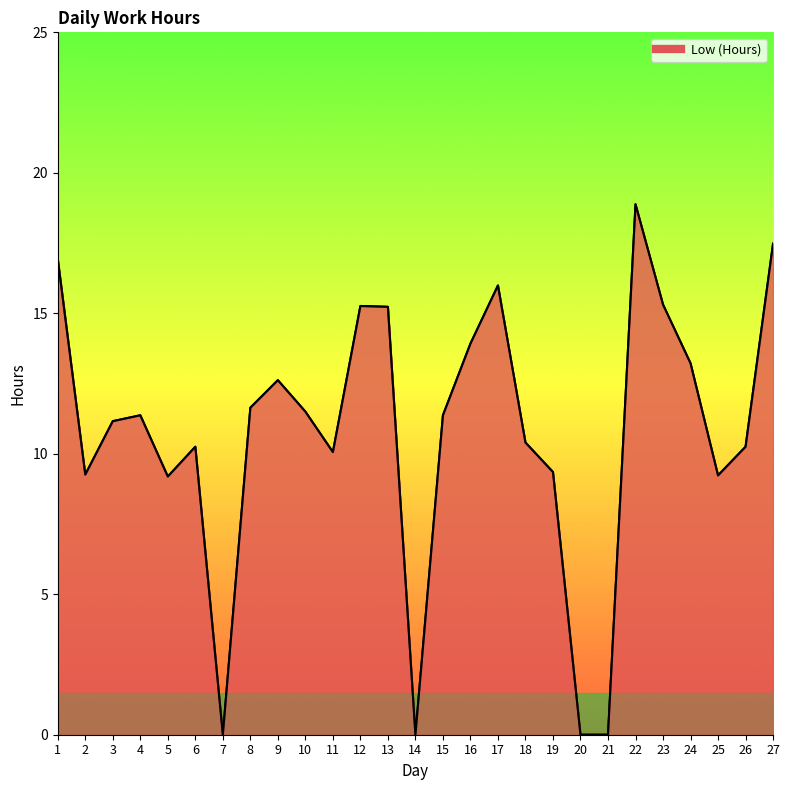

At which label is the value closest to 9?

5